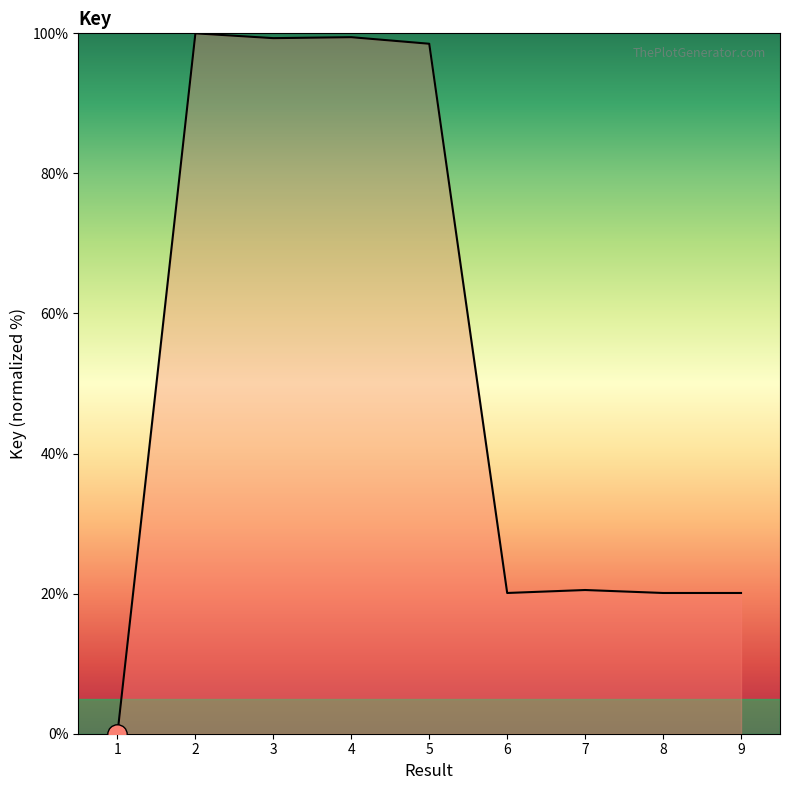

Is it true that the value at 5 is 98.5?

True